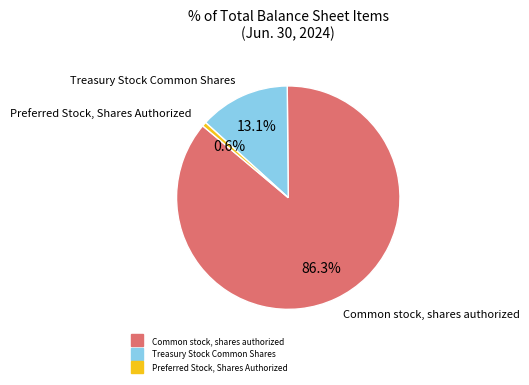

Does any single category account for the majority?

Yes